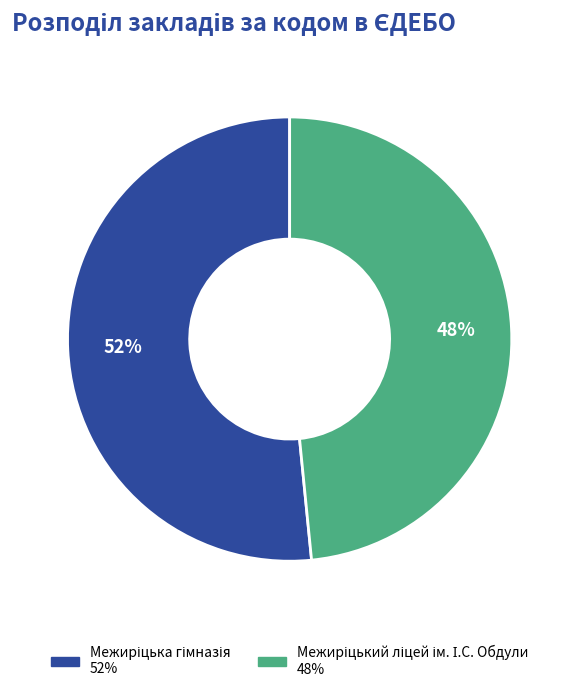

Count the number of slices in the pie.

2